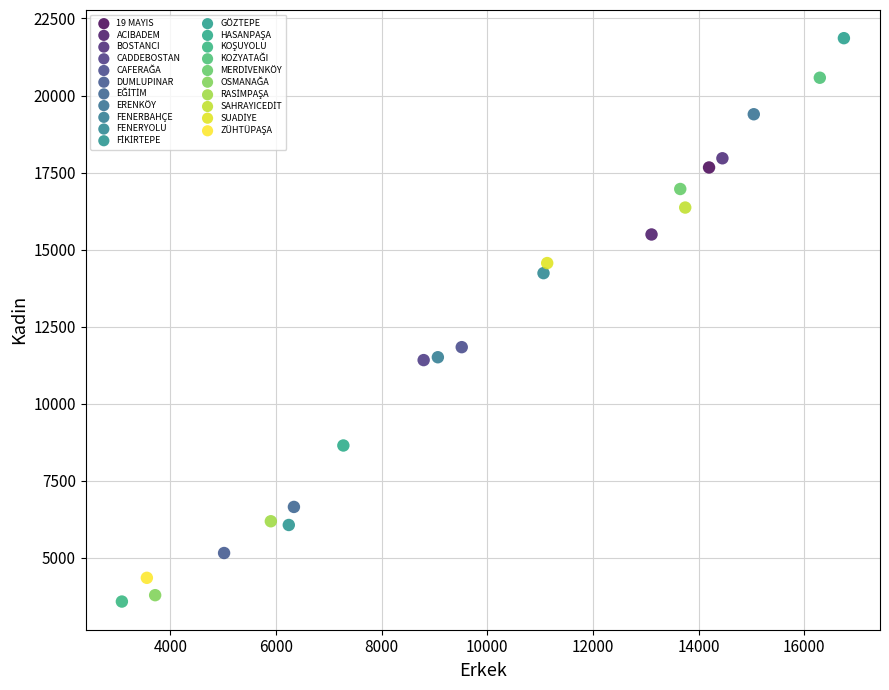

Which series contains the highest Y value?

GÖZTEPE